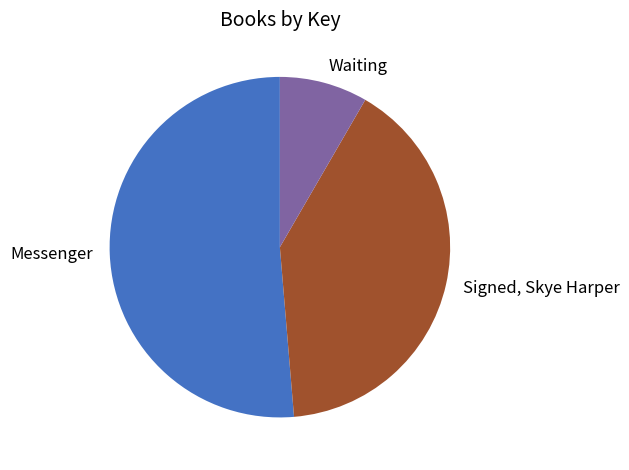

Combined, do Messenger and Signed, Skye Harper account for over 50%?

Yes